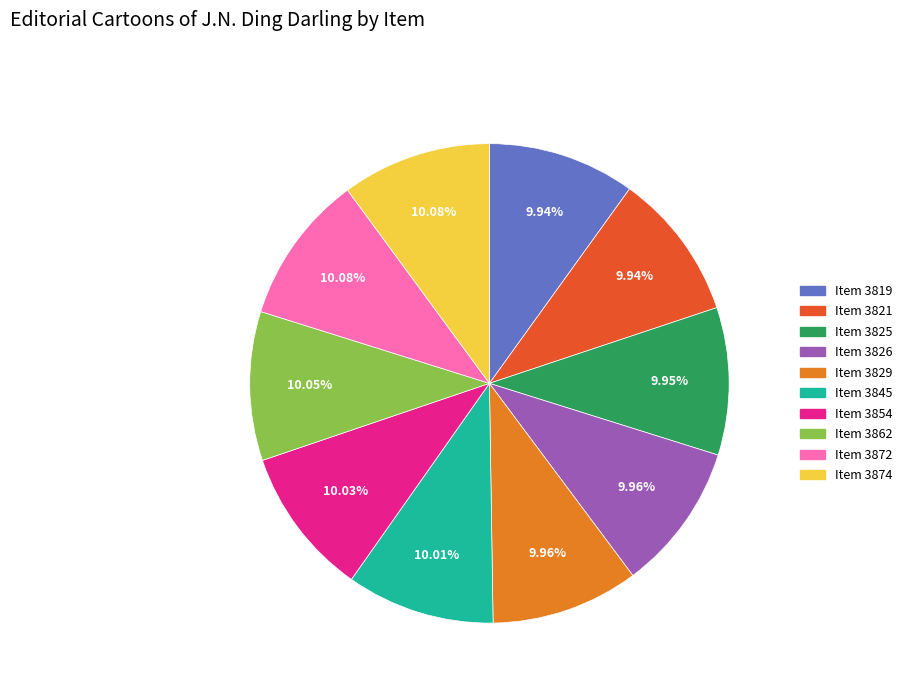

To the nearest percent, what is the combined percentage of Item 3854 and Item 3829?

20%